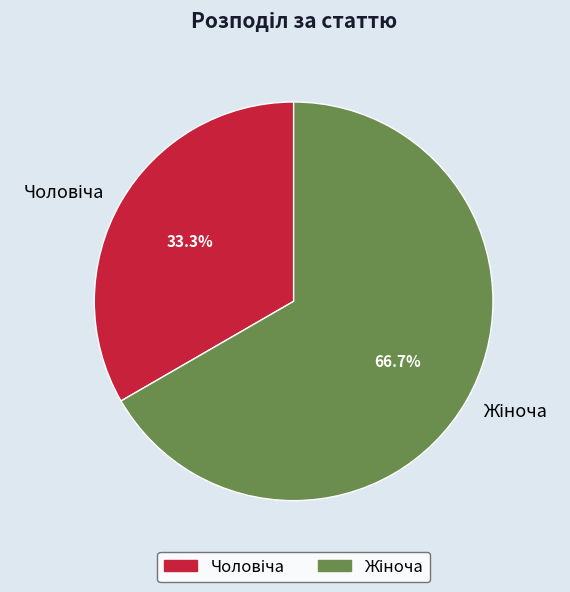

How many segments does this pie chart have?

2